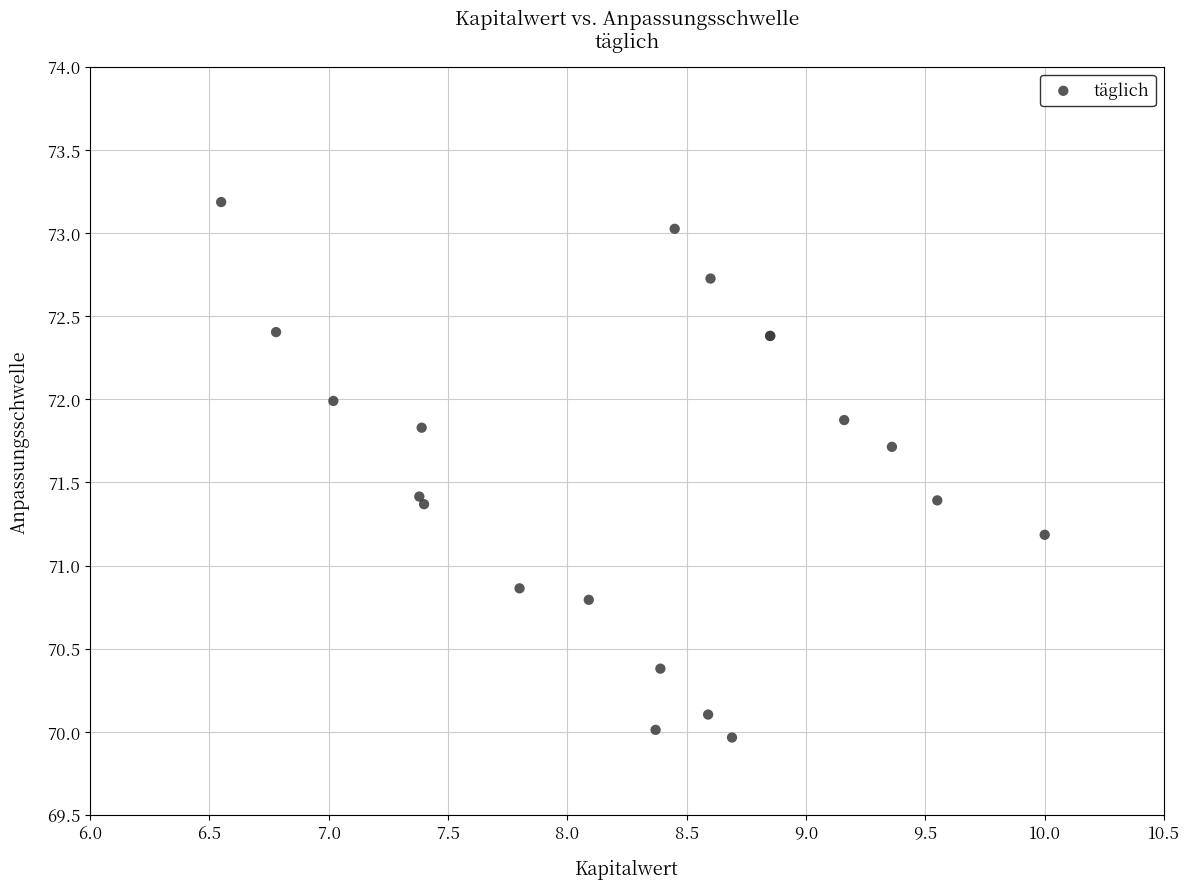

What Y value in the scatter plot is closest to 71?

70.9